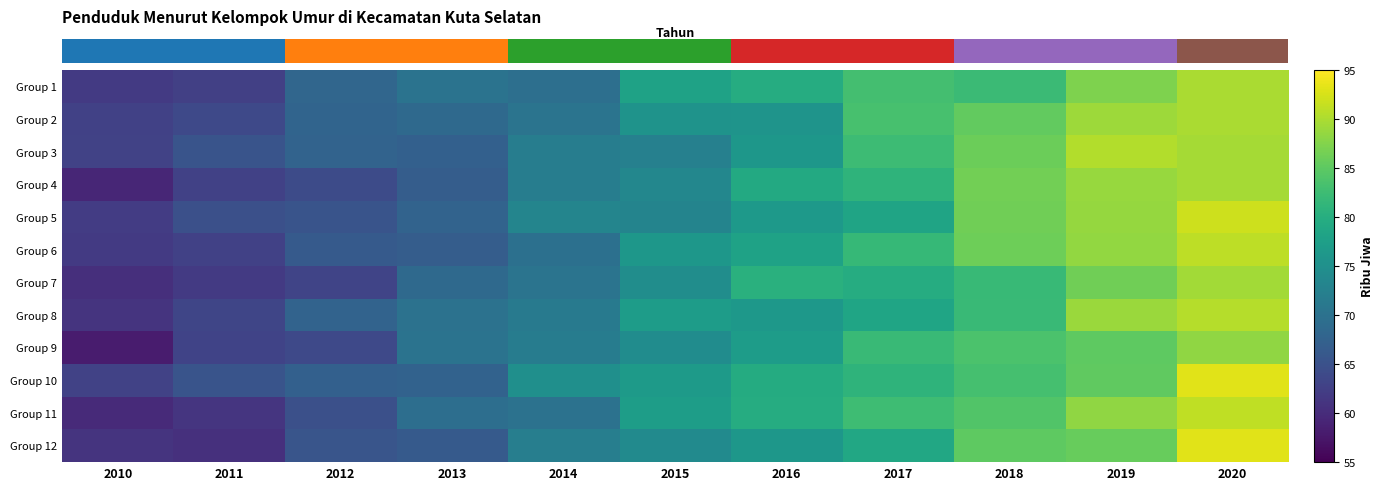

Between 2015 and 2012, which is larger?

2015